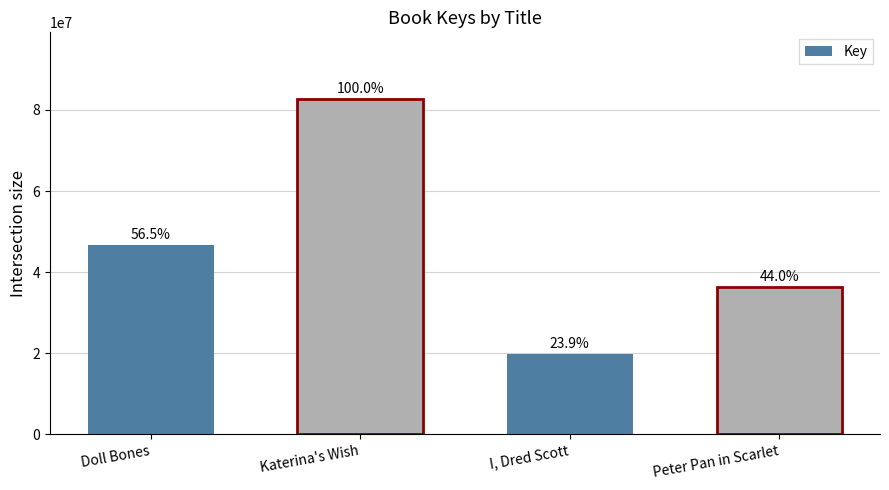

What is the difference between the second highest and second lowest values?

10330358